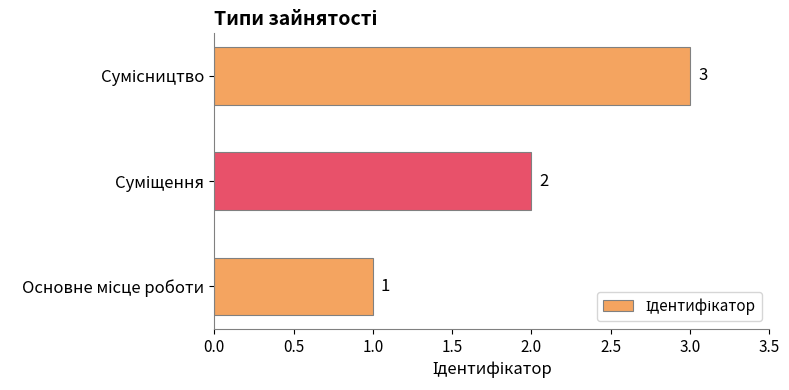

What is the maximum value shown in the chart?

3